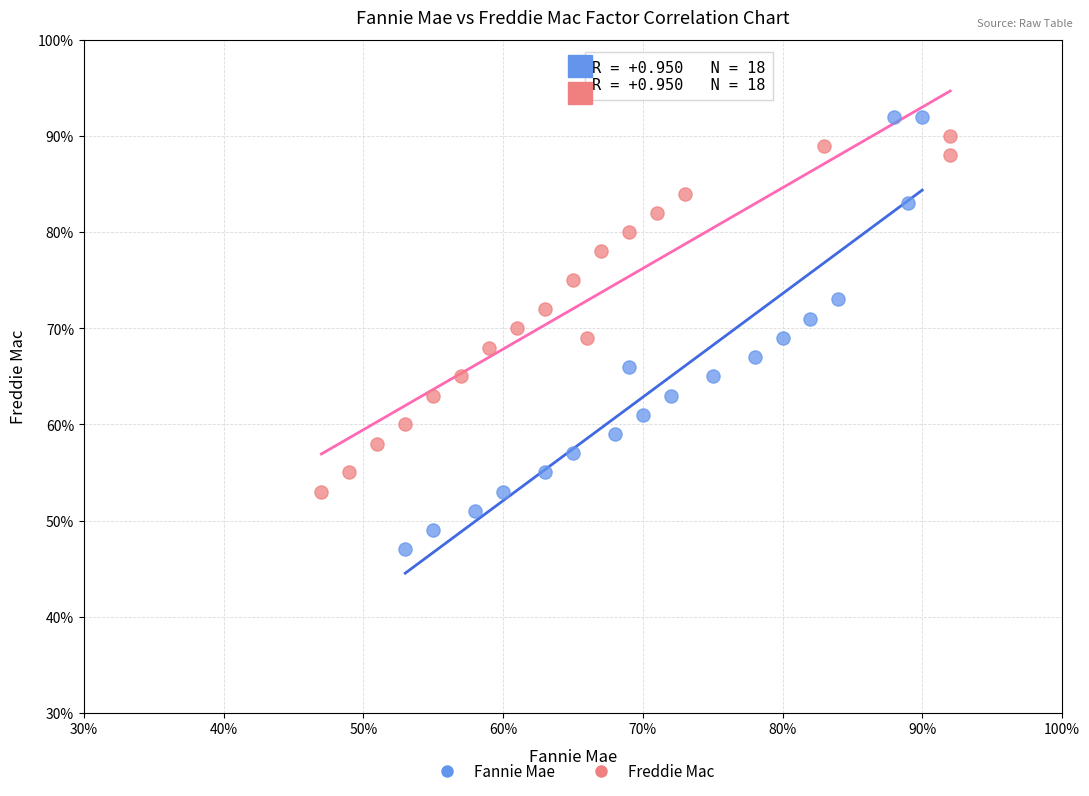

Which series has the widest spread of Y values?

Fannie Mae